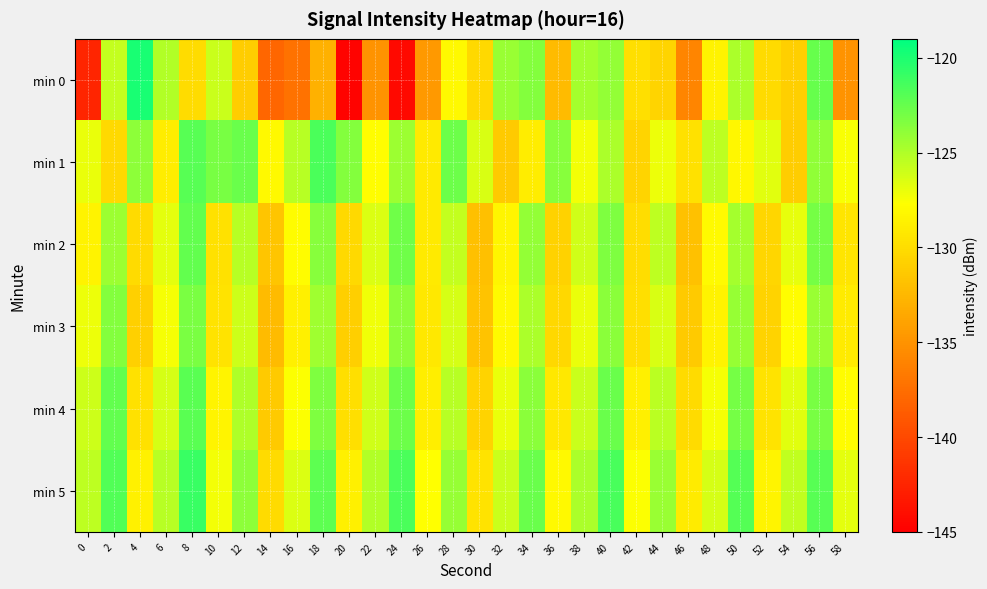

Reading left to right, extract all data points from this chart.

min 0: 0=-142.4	2=-125.6	4=-119.9	6=-125.0	8=-130.0	10=-125.9	12=-131.0	14=-138.0	16=-137.3	18=-133.0	20=-144.7	22=-135.0	24=-144.3	26=-134.6	28=-128.0	30=-130.2	32=-124.2	34=-123.5	36=-132.3	38=-124.6	40=-124.0	42=-129.8	44=-130.5	46=-135.9	48=-128.5	50=-124.8	52=-130.1	54=-131.0	56=-122.5	58=-135.0
min 1: 0=-127.0	2=-130.2	4=-123.8	6=-128.9	8=-122.0	10=-123.1	12=-122.6	14=-128.1	16=-125.3	18=-121.6	20=-123.5	22=-127.8	24=-124.3	26=-129.1	28=-122.7	30=-126.4	32=-131.2	34=-128.9	36=-123.6	38=-127.3	40=-124.8	42=-130.5	44=-127.1	46=-129.7	48=-125.4	50=-128.2	52=-126.7	54=-131.0	56=-123.9	58=-127.5
min 2: 0=-128.5	2=-124.3	4=-130.1	6=-126.8	8=-122.4	10=-129.7	12=-125.2	14=-131.5	16=-127.9	18=-123.6	20=-130.2	22=-126.5	24=-122.8	26=-129.1	28=-125.7	30=-132.0	32=-128.3	34=-124.0	36=-130.7	38=-126.1	40=-123.3	42=-129.9	44=-125.5	46=-131.8	48=-128.0	50=-124.6	52=-130.4	54=-126.9	56=-123.0	58=-129.4
min 3: 0=-127.1	2=-123.5	4=-130.8	6=-127.4	8=-123.2	10=-129.5	12=-126.0	14=-132.3	16=-128.7	18=-124.4	20=-130.9	22=-127.2	24=-123.8	26=-129.2	28=-126.3	30=-131.7	32=-128.1	34=-124.8	36=-130.3	38=-127.0	40=-123.7	42=-129.8	44=-126.4	46=-131.2	48=-128.5	50=-124.1	52=-130.6	54=-127.8	56=-124.2	58=-129.0
min 4: 0=-126.0	2=-122.4	4=-129.7	6=-126.3	8=-122.1	10=-128.4	12=-124.9	14=-131.2	16=-127.6	18=-123.3	20=-129.8	22=-126.1	24=-122.7	26=-128.8	28=-125.2	30=-130.6	32=-127.0	34=-123.7	36=-129.2	38=-125.9	40=-122.6	42=-128.7	44=-125.3	46=-130.1	48=-127.4	50=-123.0	52=-129.5	54=-126.7	56=-123.1	58=-127.9
min 5: 0=-125.4	2=-121.8	4=-128.6	6=-125.2	8=-121.0	10=-127.3	12=-123.8	14=-130.1	16=-126.5	18=-122.2	20=-128.7	22=-125.0	24=-121.6	26=-127.7	28=-124.1	30=-129.5	32=-125.9	34=-122.6	36=-128.1	38=-124.8	40=-121.5	42=-127.6	44=-124.2	46=-129.0	48=-126.3	50=-121.9	52=-128.4	54=-125.6	56=-122.0	58=-126.8